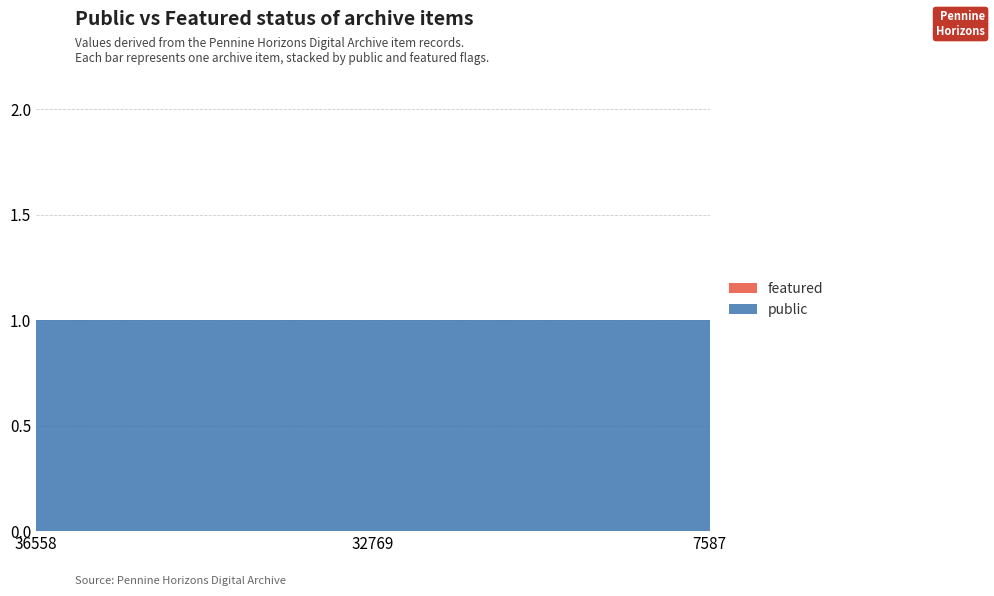

Reading left to right, extract all data points from this chart.

public: 36558=1	32769=1	7587=1
featured: 36558=0	32769=0	7587=0